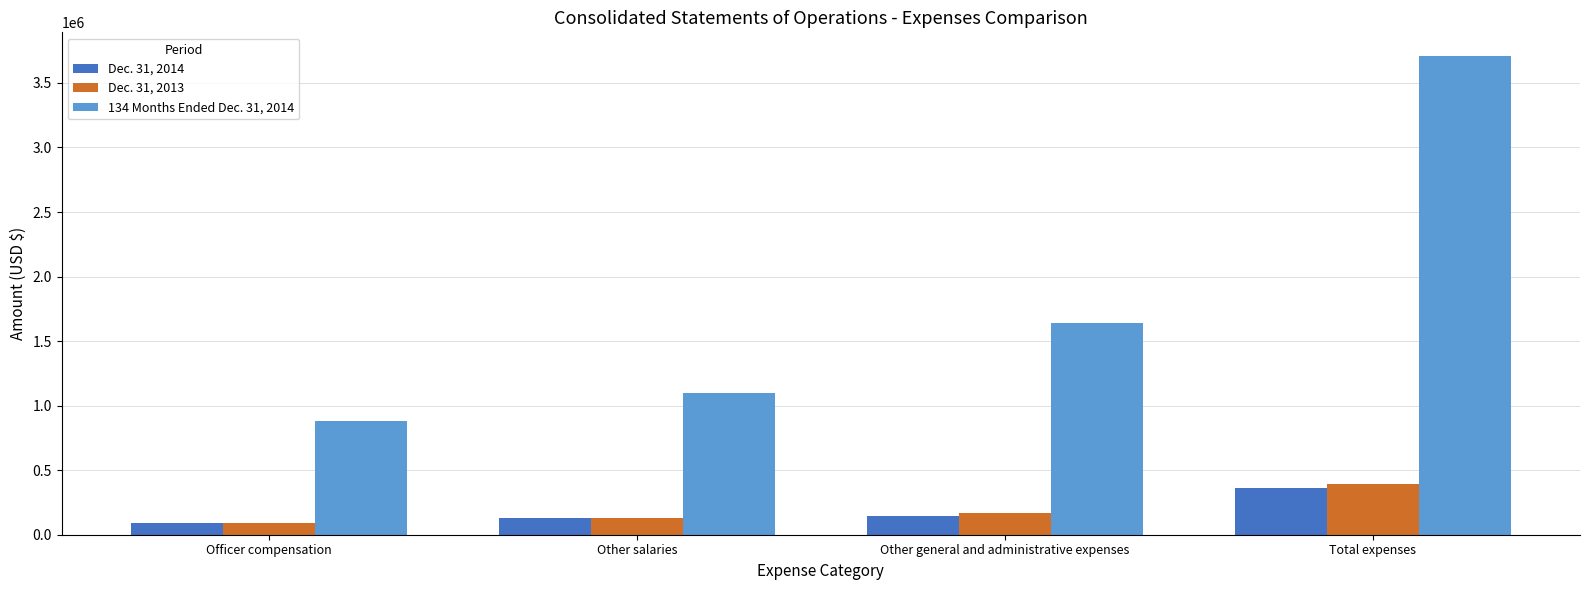

Are the bars horizontal?

No